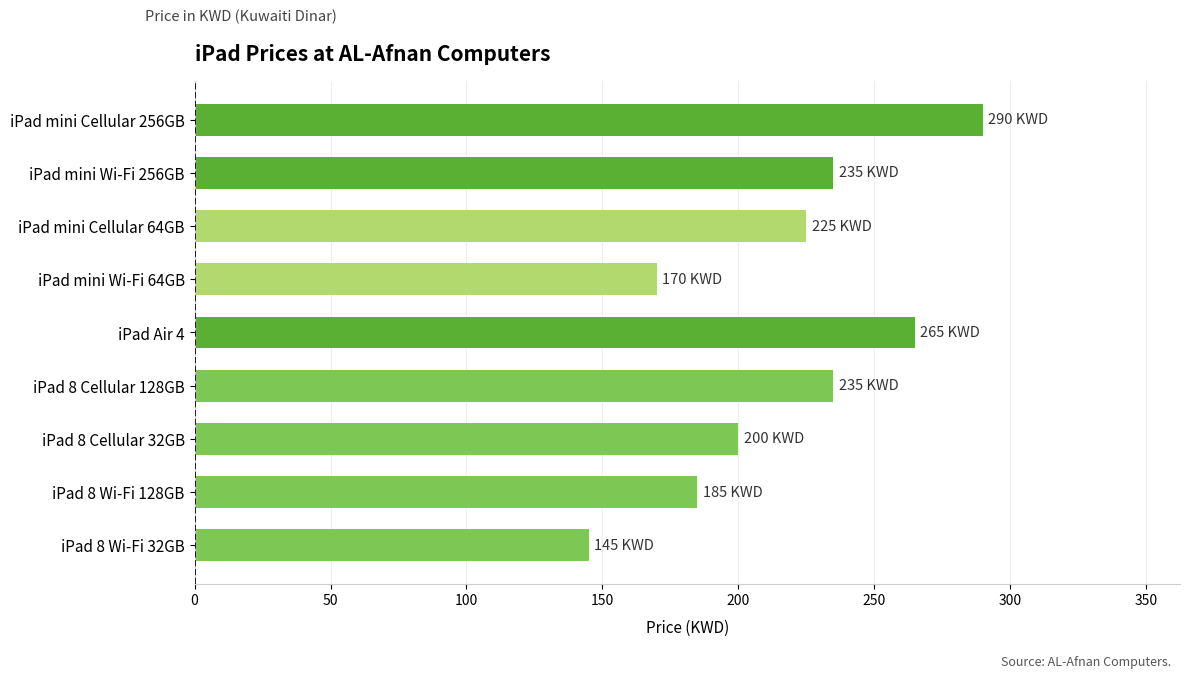

What is the approximate value at iPad 8 Cellular 128GB, to the nearest 50?

250